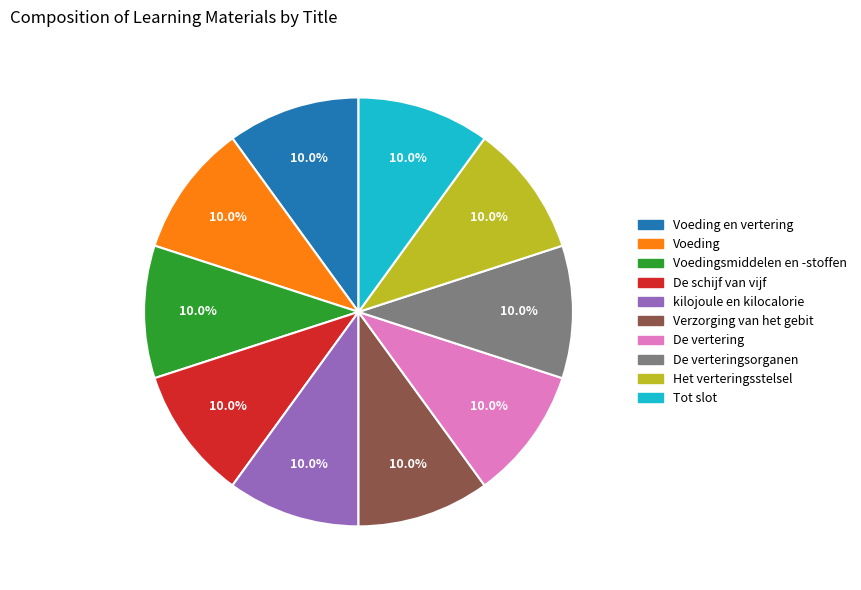

Is there a majority slice in this chart?

No